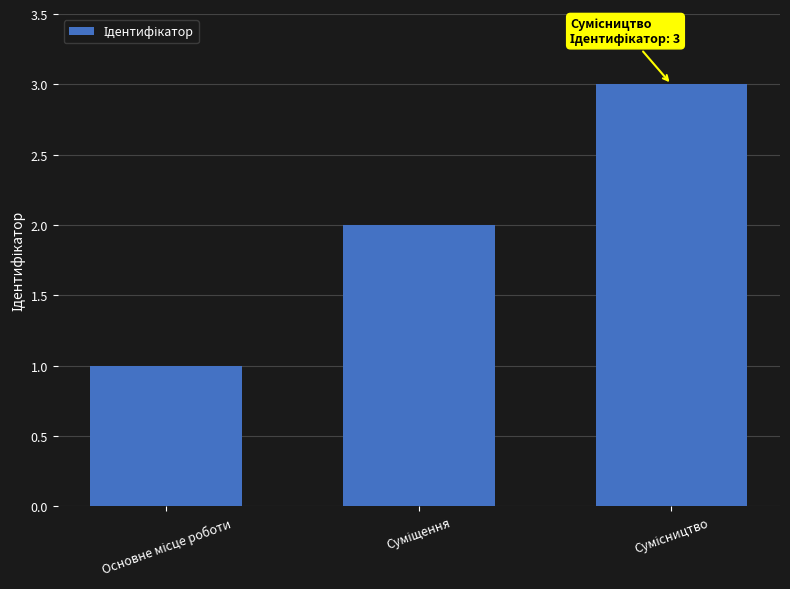

What is the maximum value shown in the chart?

3